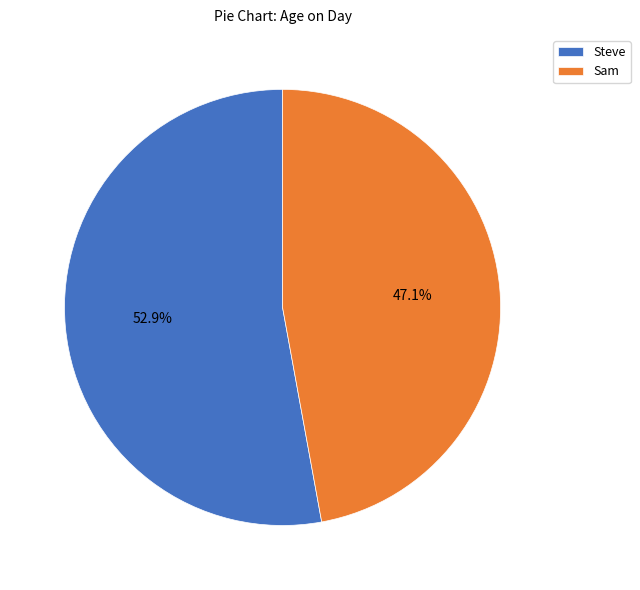

Which category has the biggest portion of the pie?

Steve